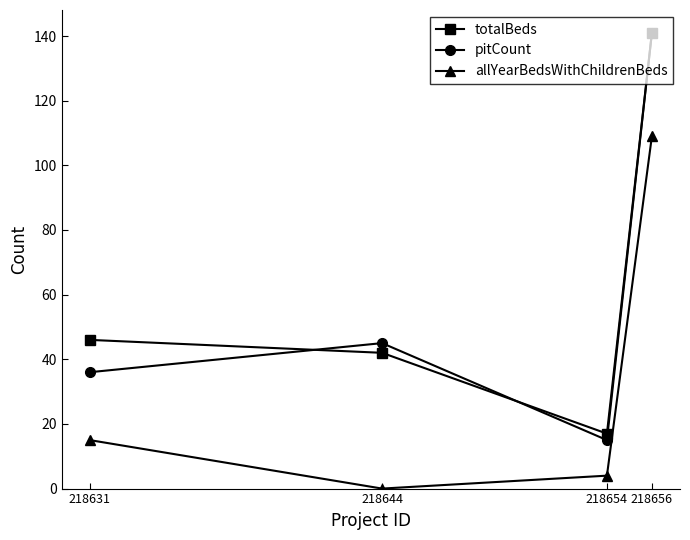

Rank the series at 218644 from highest to lowest value.

pitCount, totalBeds, allYearBedsWithChildrenBeds